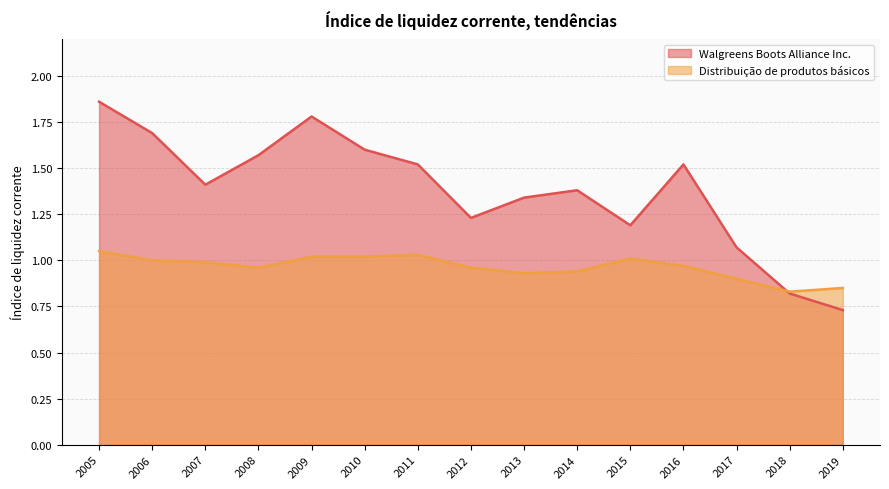

What is the value of the Distribuição de produtos básicos point at the 8th from the left?

1.0